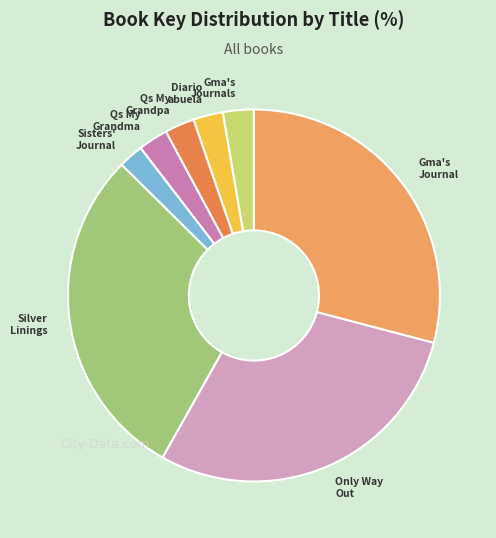

The Qs My Grandpa slice represents 3% of the pie. True or false?

True